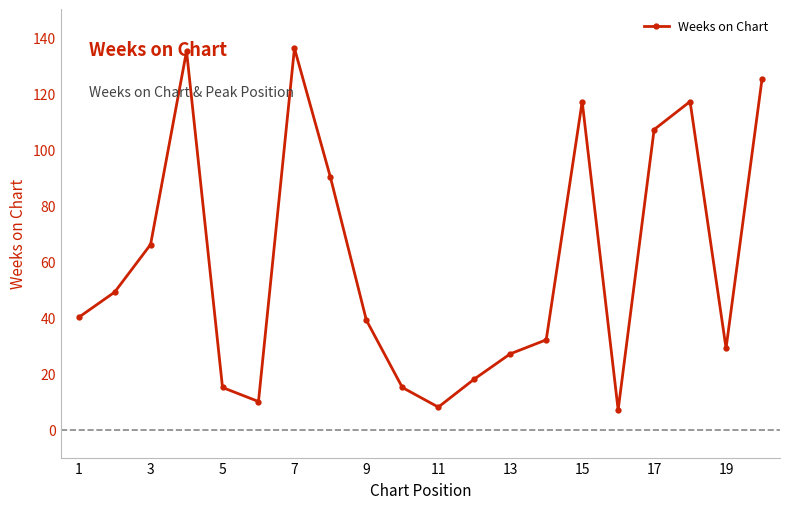

What is the sum of all values?

1182